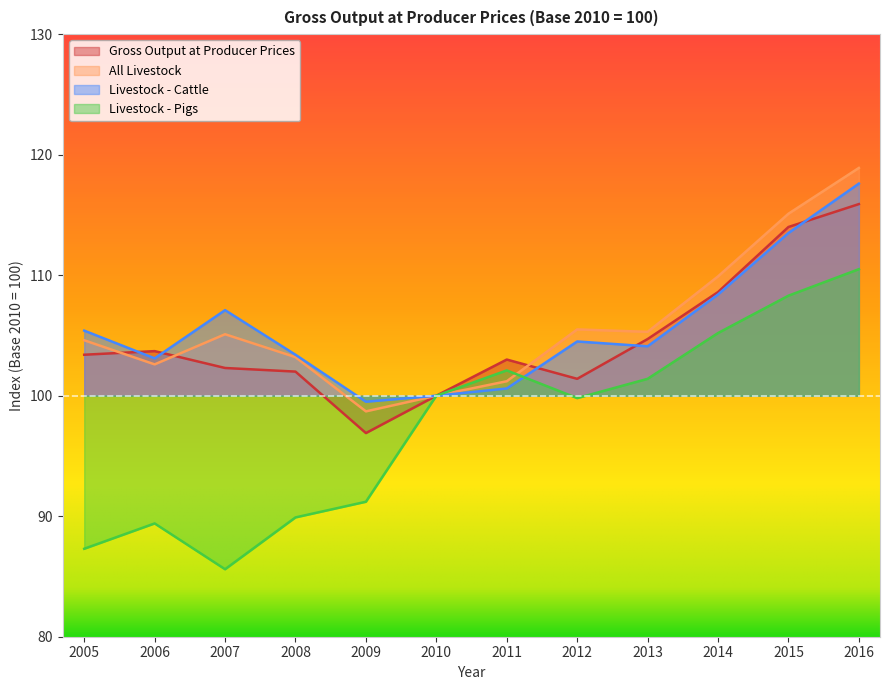

Reading left to right, list all the values displayed in this chart.

Gross Output at Producer Prices: 2005=103.4	2006=103.7	2007=102.3	2008=102.0	2009=96.9	2010=100.0	2011=103.0	2012=101.4	2013=104.7	2014=108.6	2015=114.0	2016=115.9
All Livestock: 2005=104.6	2006=102.6	2007=105.1	2008=103.2	2009=98.7	2010=100.0	2011=101.2	2012=105.5	2013=105.3	2014=109.9	2015=115.1	2016=118.9
Livestock - Cattle: 2005=105.4	2006=103.1	2007=107.1	2008=103.4	2009=99.5	2010=100.0	2011=100.6	2012=104.5	2013=104.1	2014=108.4	2015=113.5	2016=117.6
Livestock - Pigs: 2005=87.3	2006=89.4	2007=85.6	2008=89.9	2009=91.2	2010=100.0	2011=102.1	2012=99.8	2013=101.4	2014=105.2	2015=108.3	2016=110.5